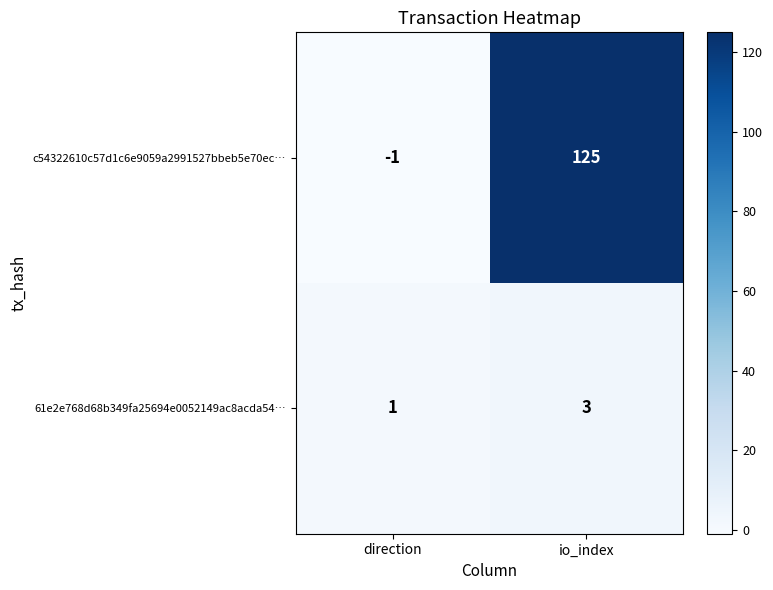

At how many categories does at least one series exceed 14?

1